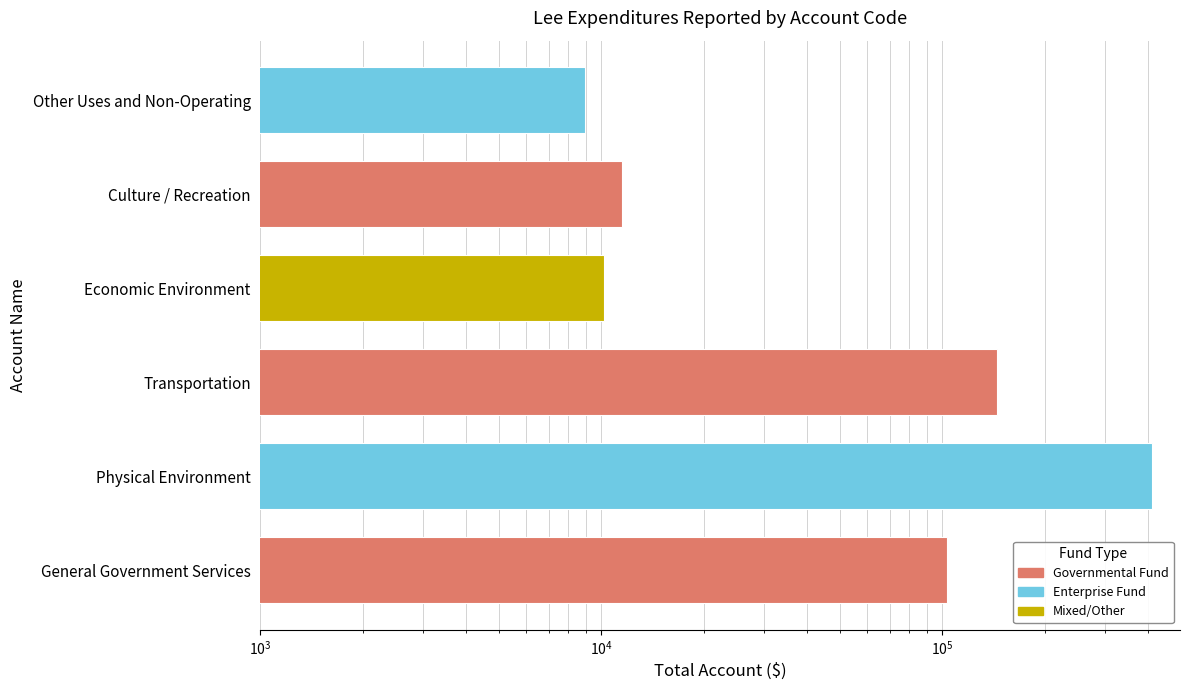

The chart shows a value of 10187 at Economic Environment. True or false?

True